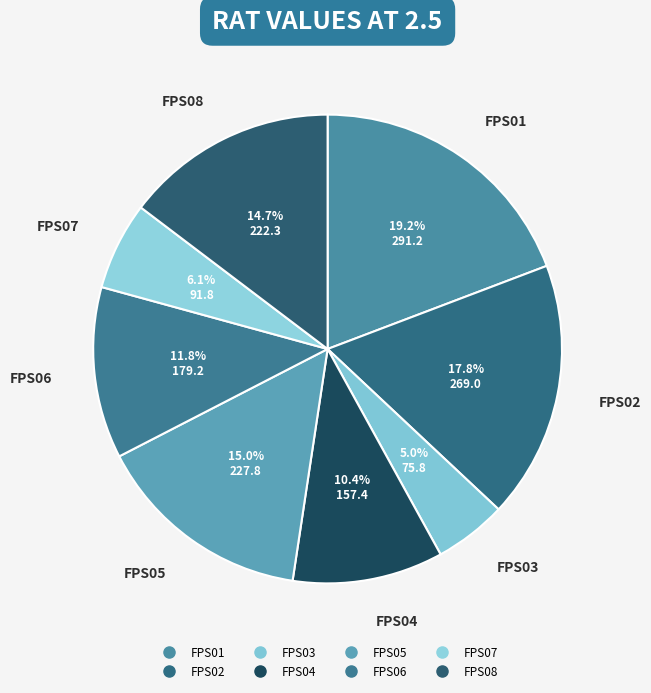

What is the total percentage of FPS02 and FPS01?

37.0%